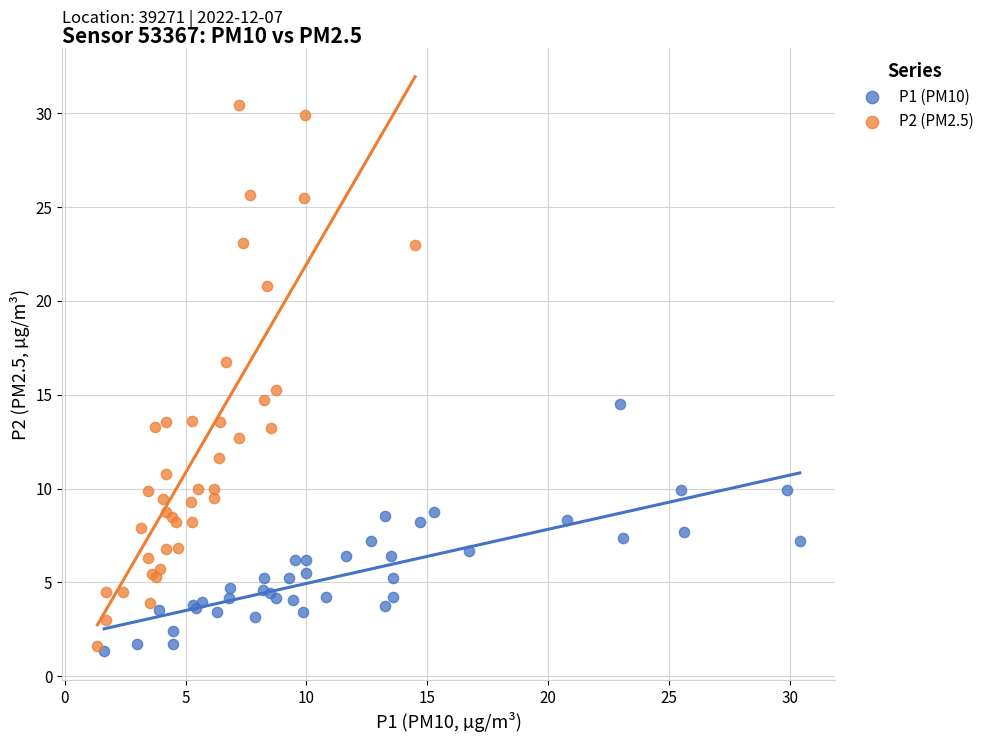

Which series has the largest Y range (max minus min)?

P2 (PM2.5)